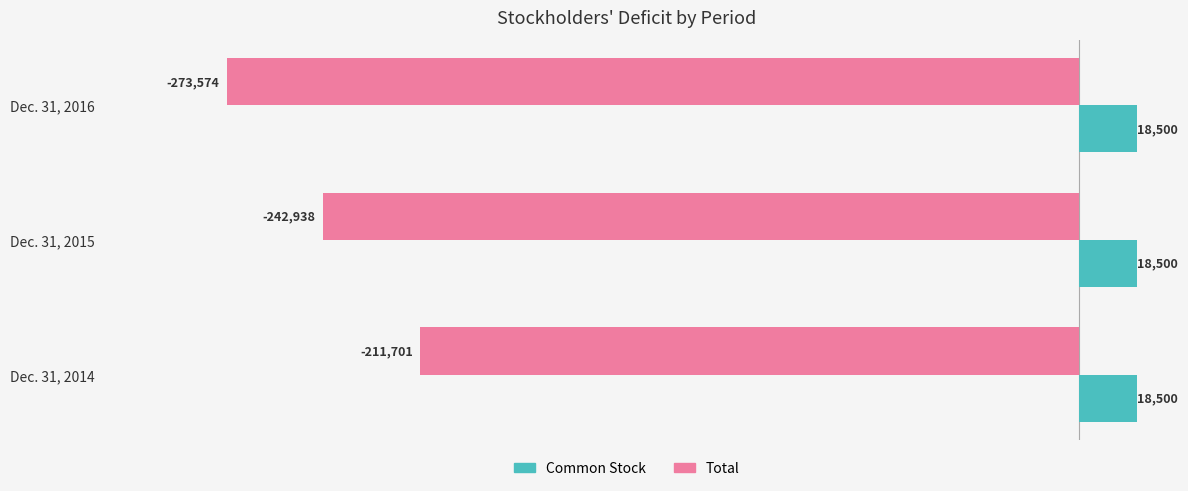

What is the spread (max minus min) of values at Dec. 31, 2016?

292074